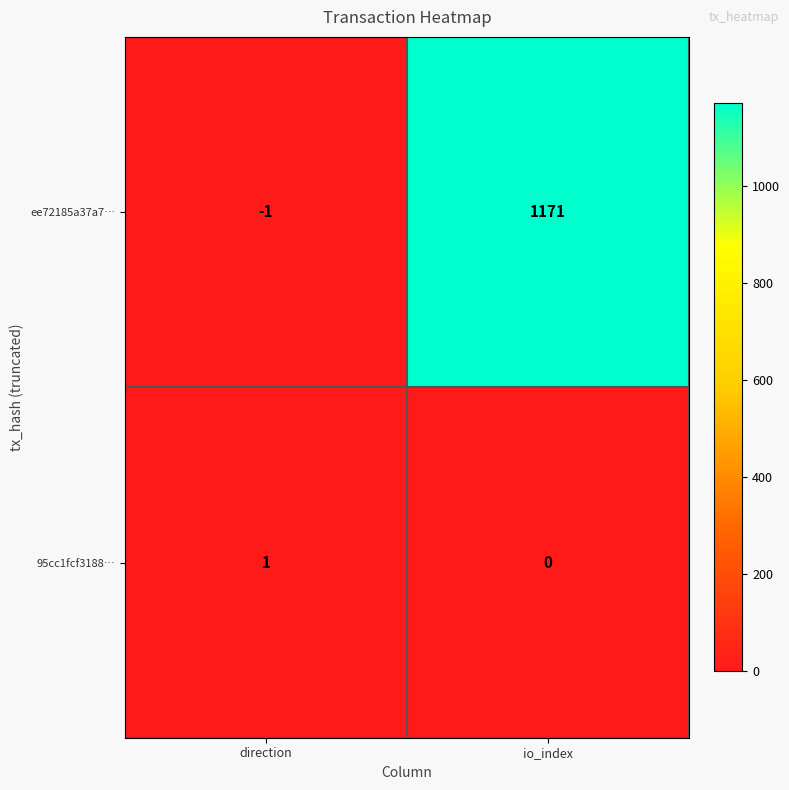

Reading right to left, what are all the values shown in this chart?

ee72185a37a7…: io_index=1171	direction=-1
95cc1fcf3188…: io_index=0	direction=1